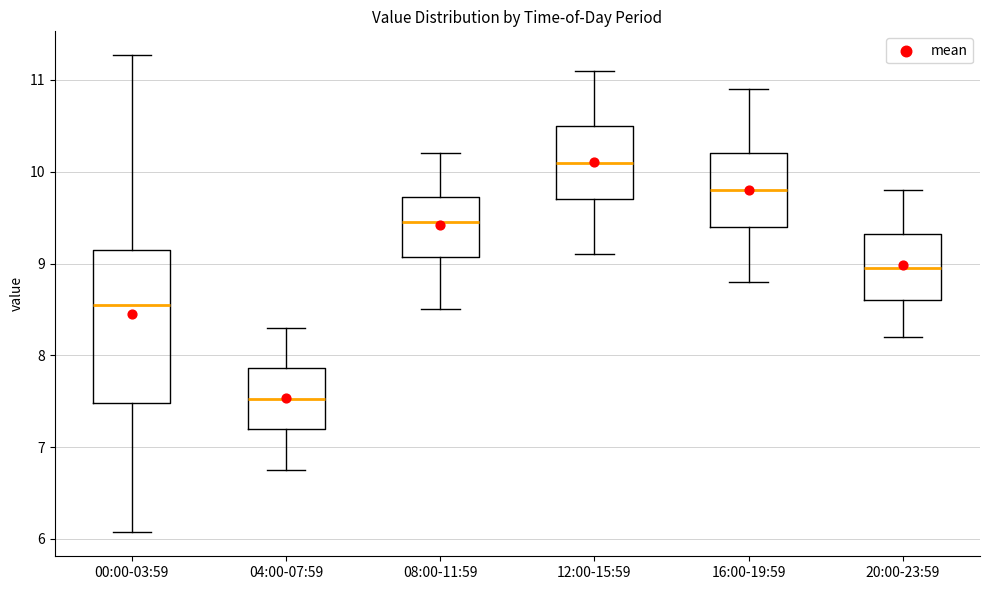

Where is the upper edge of the box for 04:00-07:59 on the y-axis? The values are not printed on the chart, so give them approximately, as read against the axis.

7.9